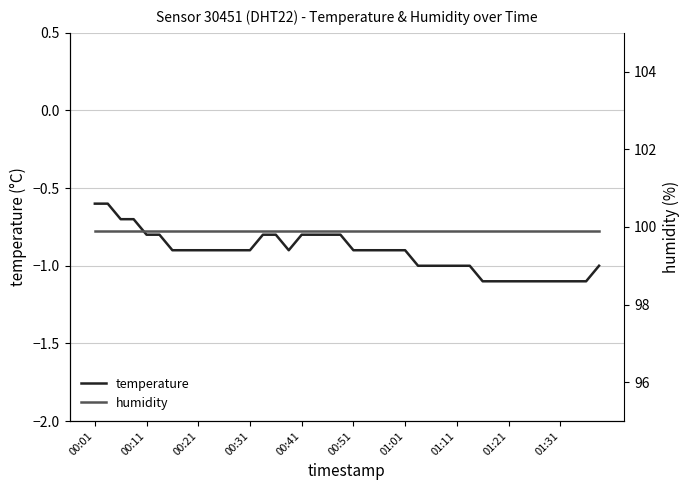

True or false: temperature has a value of -0.4 at 00:01.

False